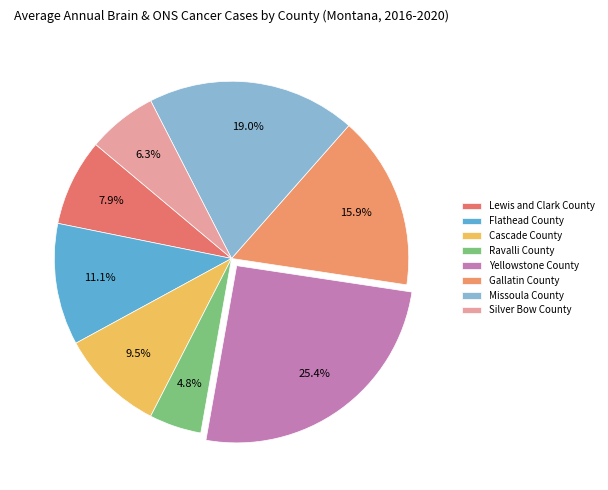

What is the ratio of the value at Cascade County to the value at Gallatin County?

0.6